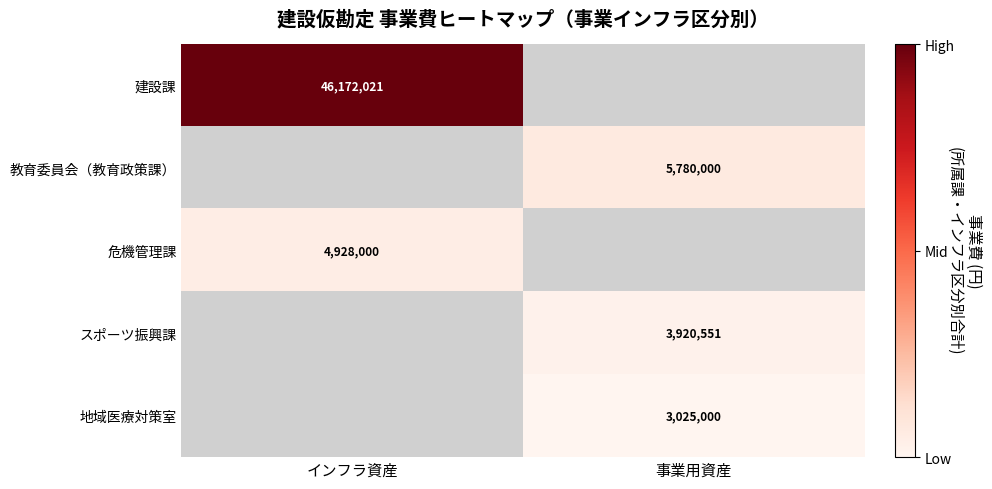

Between 事業用資産 and インフラ資産, which is larger?

インフラ資産